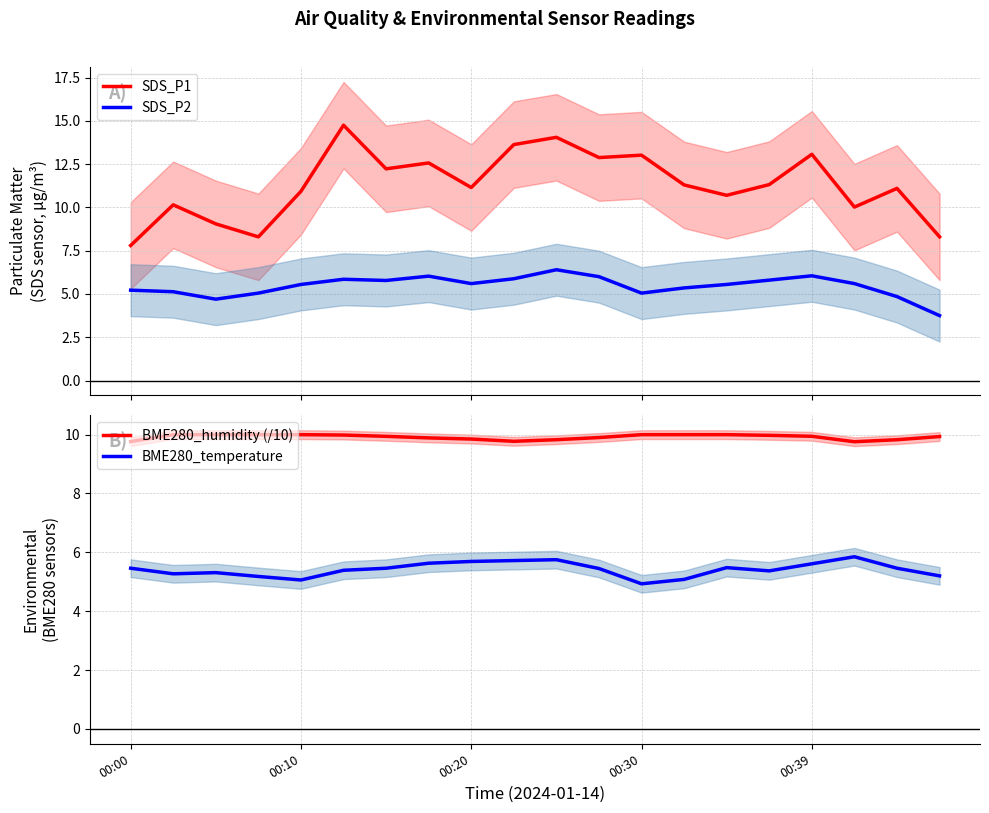

True or false: SDS_P1 and SDS_P2 intersect in this chart.

False